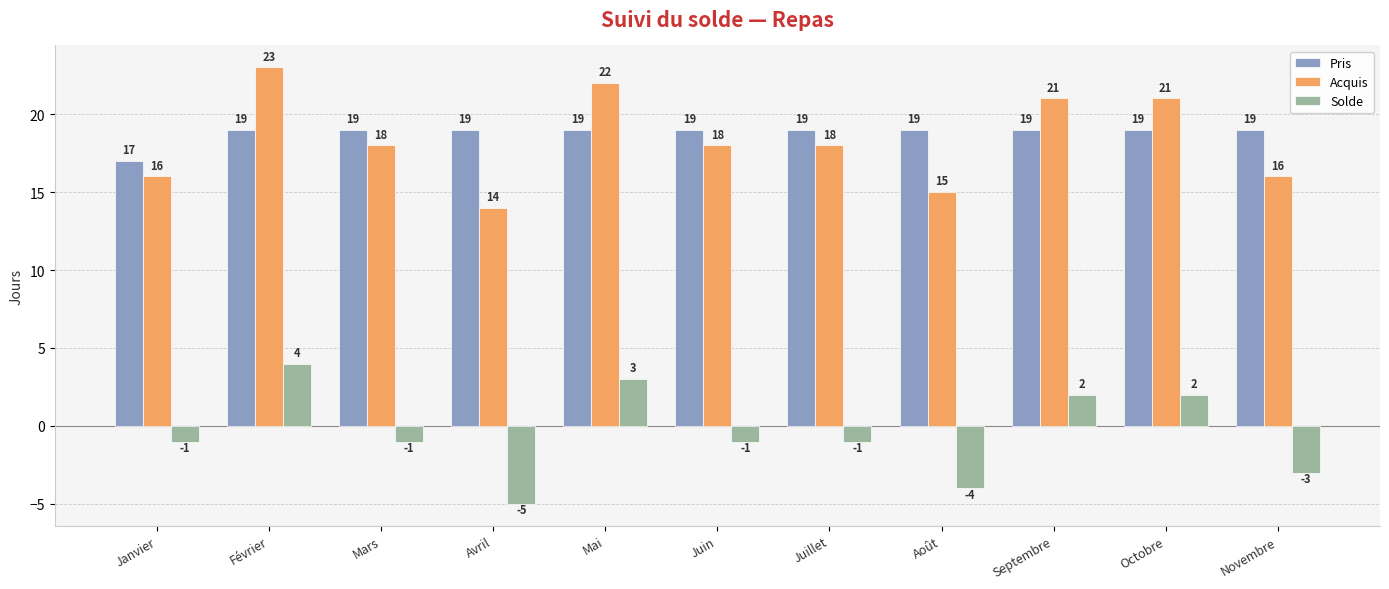

Reading left to right, list all the values displayed in this chart.

Pris: Janvier=17	Février=19	Mars=19	Avril=19	Mai=19	Juin=19	Juillet=19	Août=19	Septembre=19	Octobre=19	Novembre=19
Acquis: Janvier=16	Février=23	Mars=18	Avril=14	Mai=22	Juin=18	Juillet=18	Août=15	Septembre=21	Octobre=21	Novembre=16
Solde: Janvier=-1	Février=4	Mars=-1	Avril=-5	Mai=3	Juin=-1	Juillet=-1	Août=-4	Septembre=2	Octobre=2	Novembre=-3